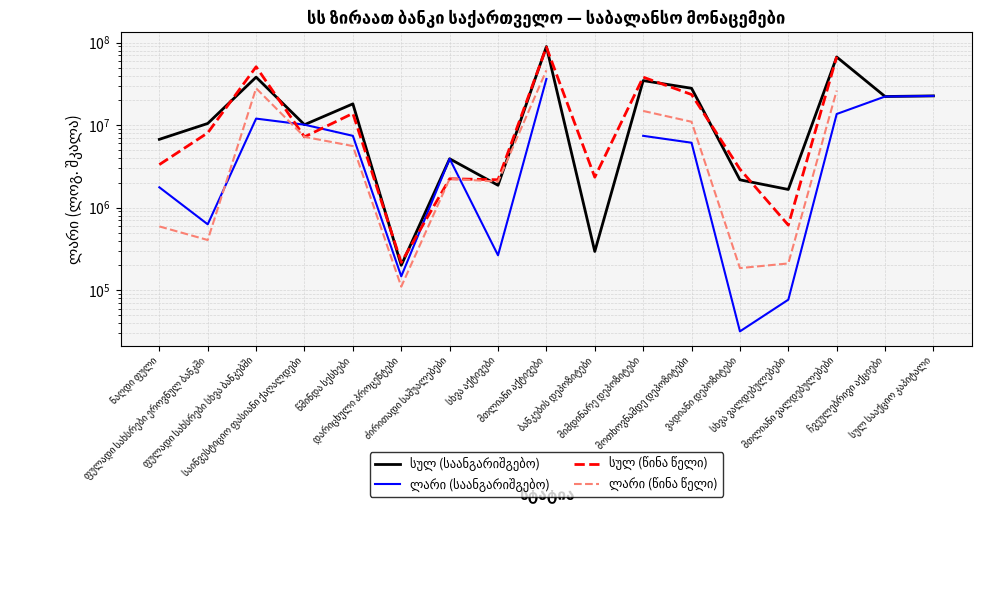

True or false: სულ (საანგარიშგებო) has more than 1 interior local peaks.

True